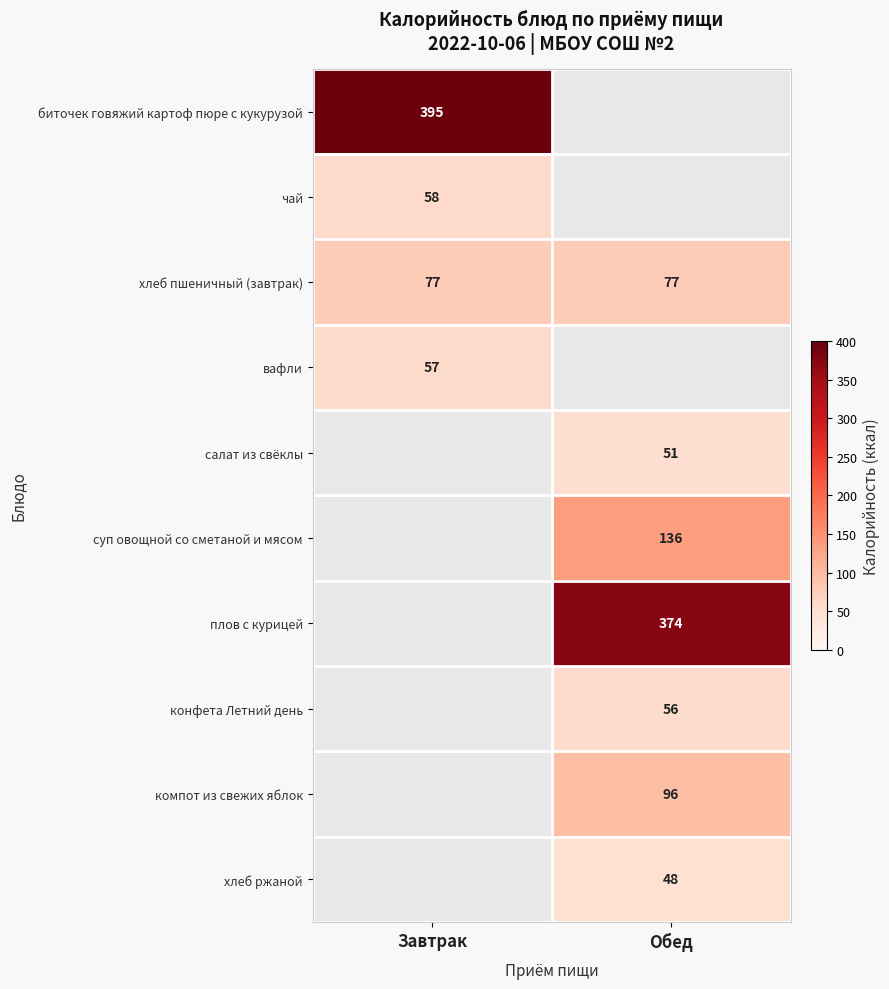

True or false: компот из свежих яблок has a value of 133.8 at Обед.

False